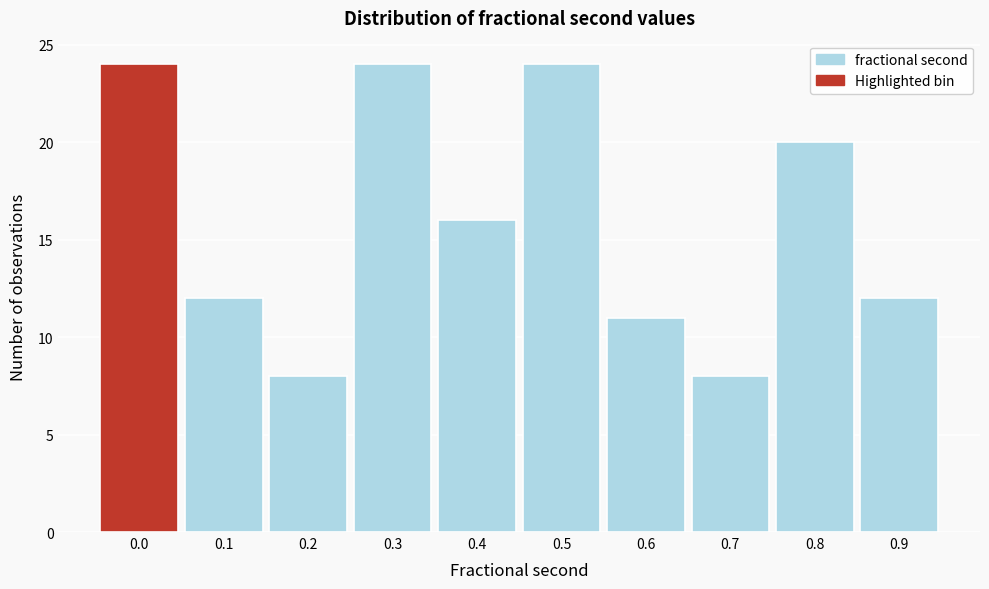

Reading left to right, what are all the values shown in this chart?

24	12	8	24	16	24	11	8	20	12